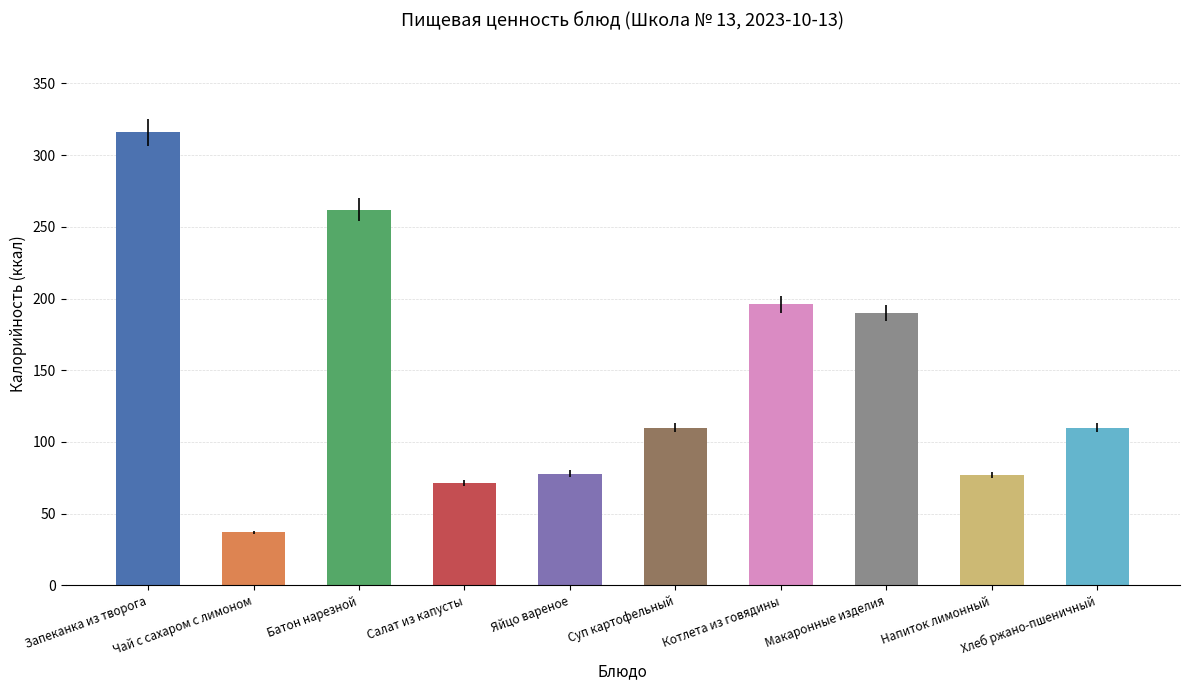

What is the sum of the values at Запеканка из творога and Чай с сахаром с лимоном?

353.0